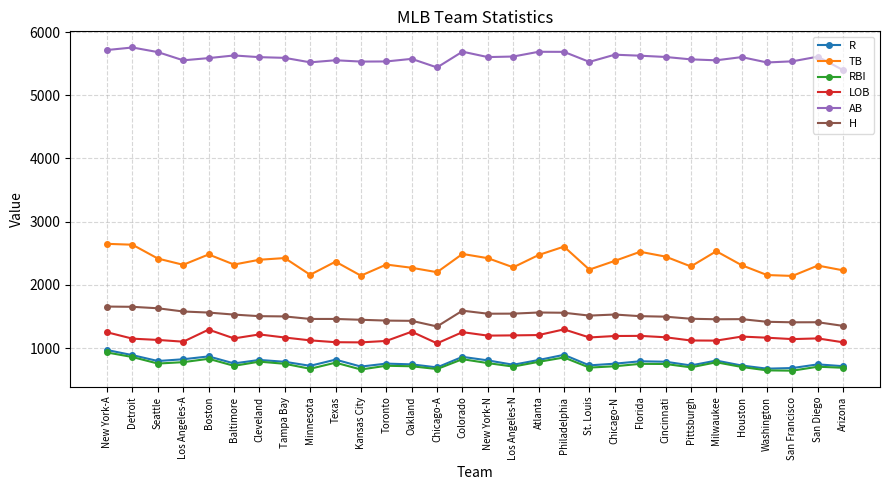

What is the value of the LOB point at the 2nd from the left?

1148